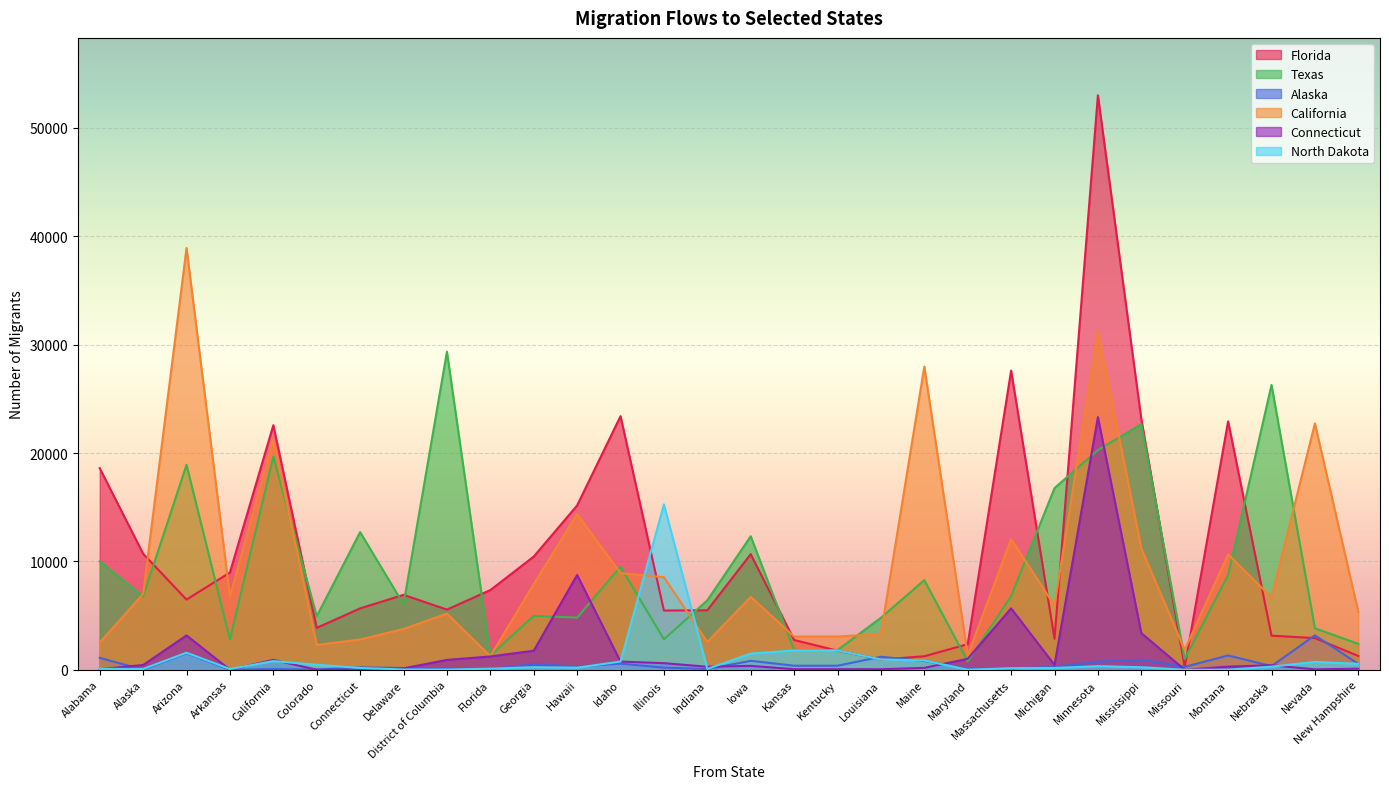

True or false: North Dakota has a value of 757 at Idaho.

True